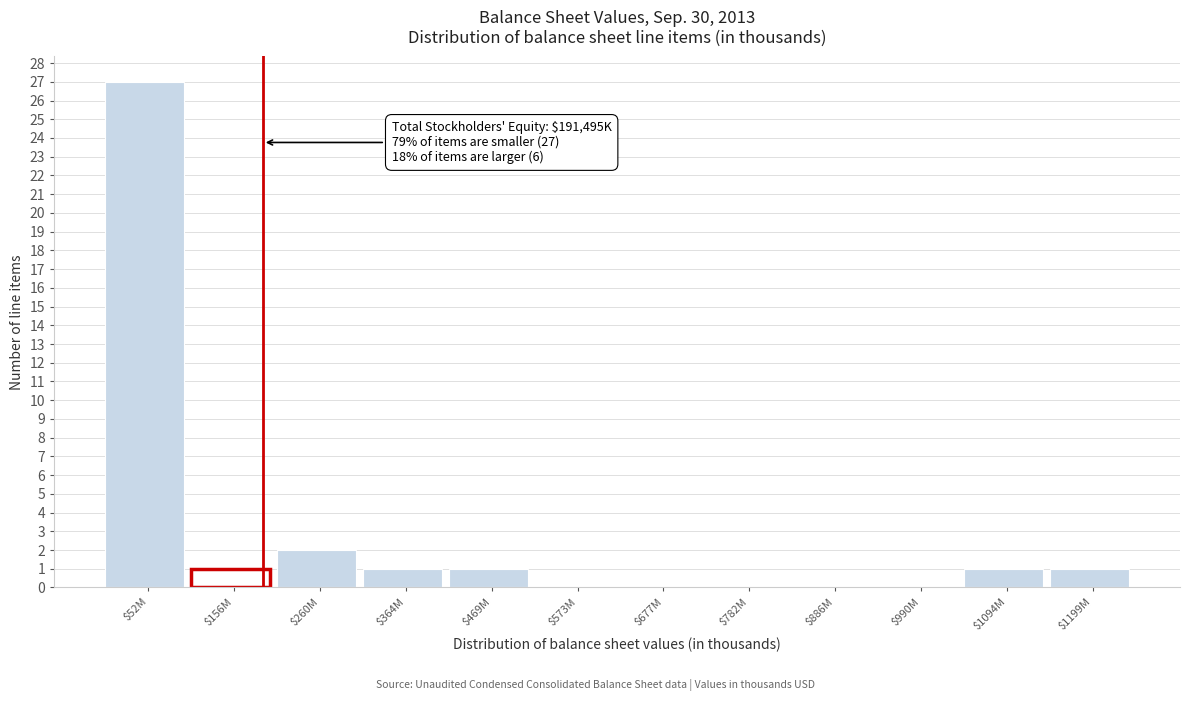

At which label is the value closest to 13?

$260M